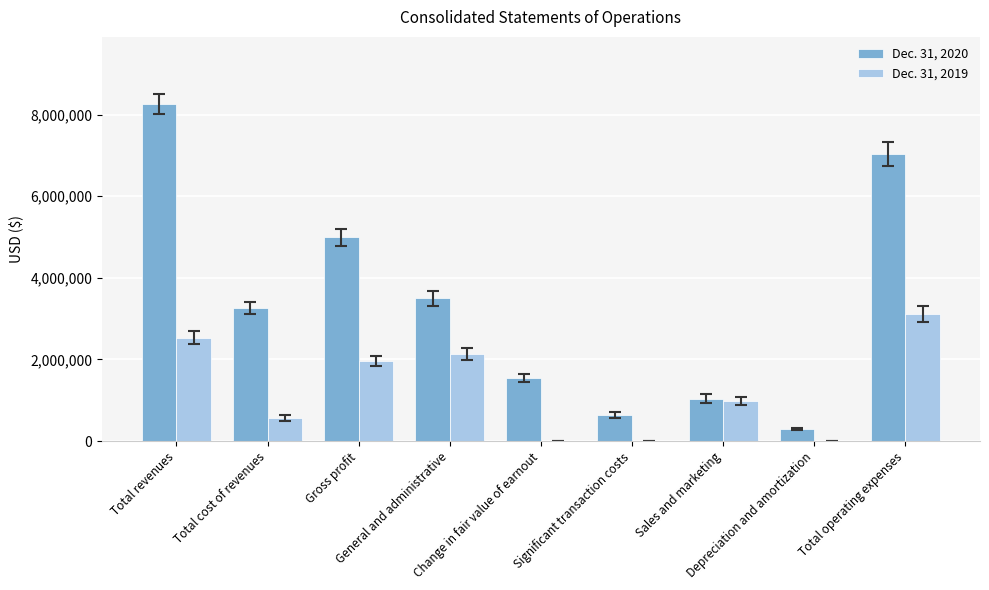

Is it true that Dec. 31, 2019 equals 3120704 at Total operating expenses?

True